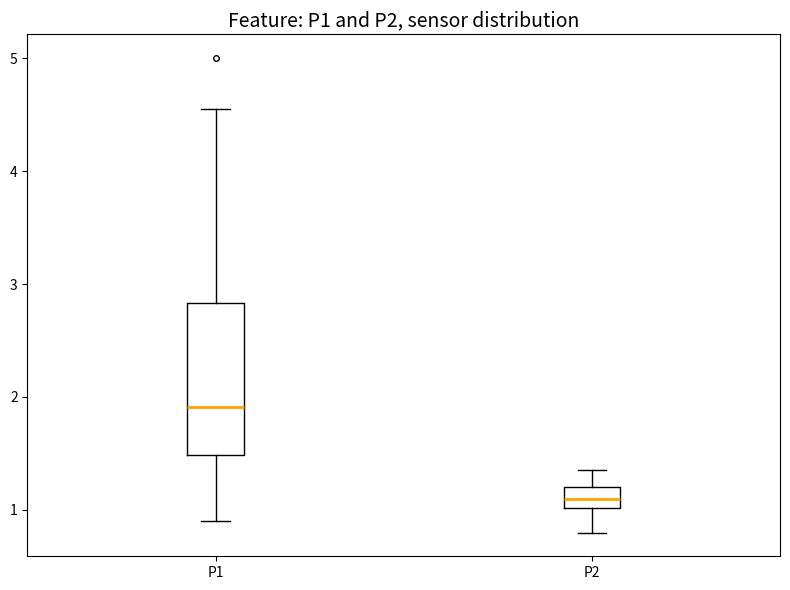

Which box has the lowest median line?

P2